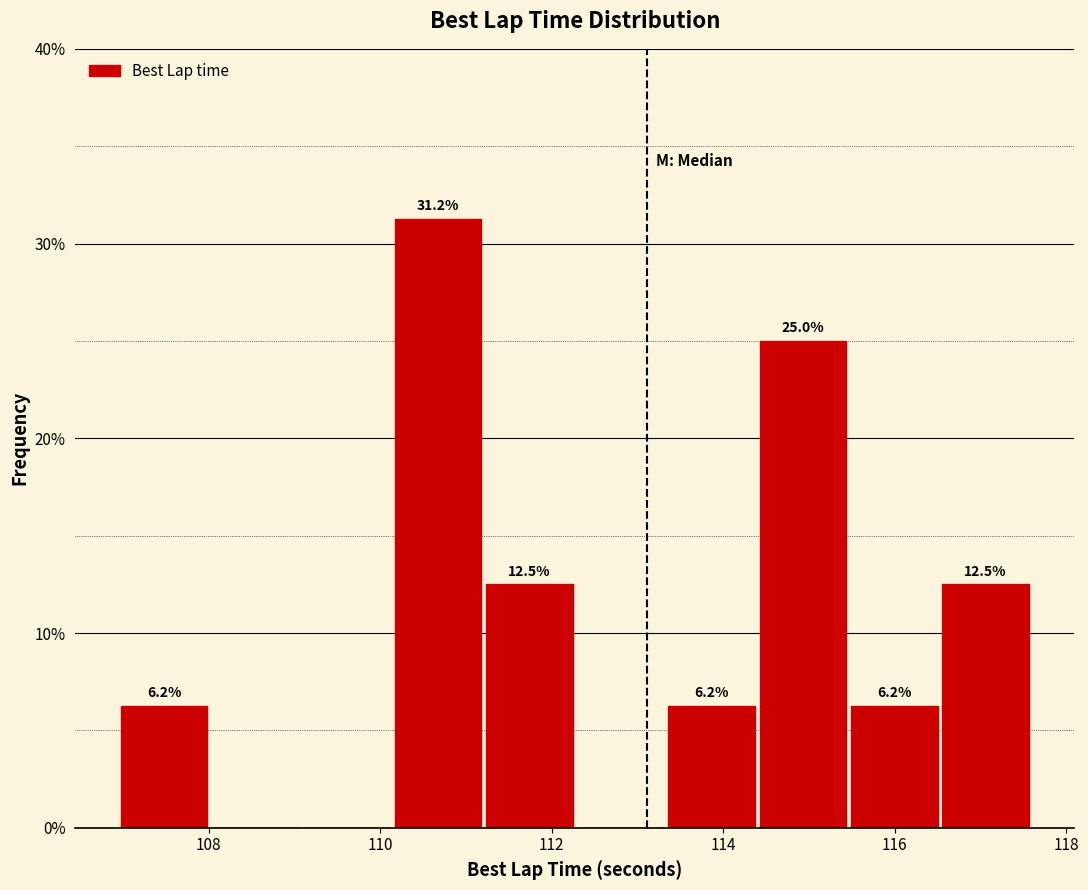

Over which range of the x-axis is the bar tallest?

110.2 to 111.2